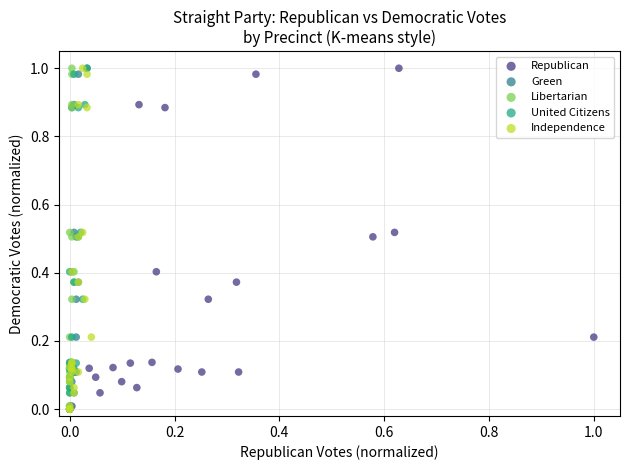

What are all the series names shown in the legend?

Republican, Green, Libertarian, United Citizens, Independence